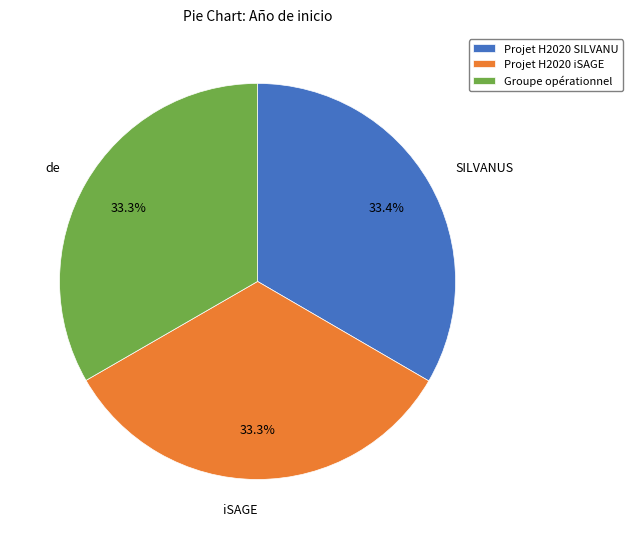

What is the ratio of the value at Projet H2020 iSAGE to the value at Projet H2020 SILVANU?

1.0